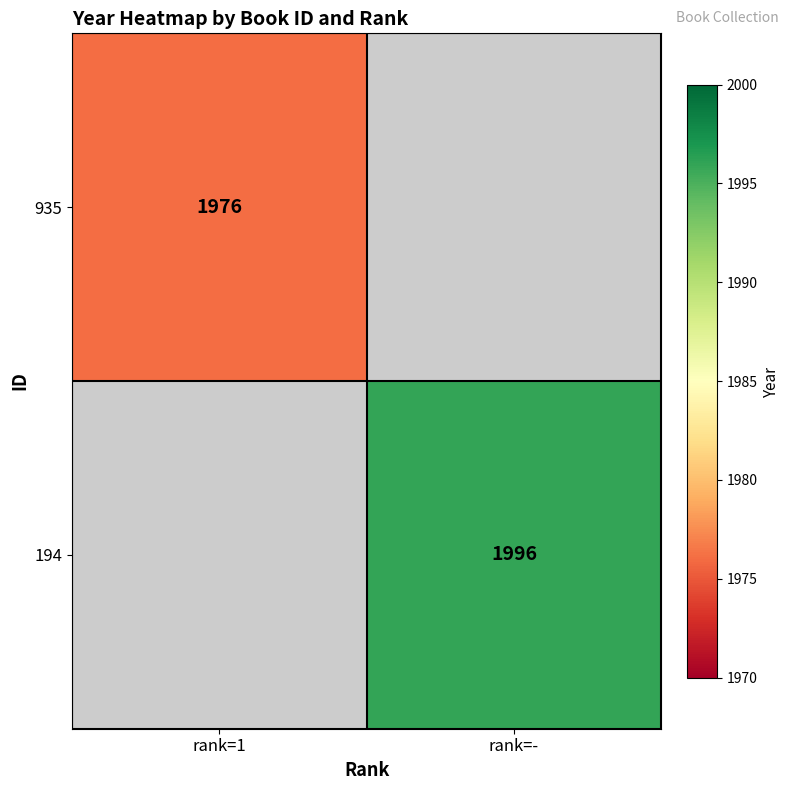

The value of 935 at rank=1 is 1976. True or false?

True